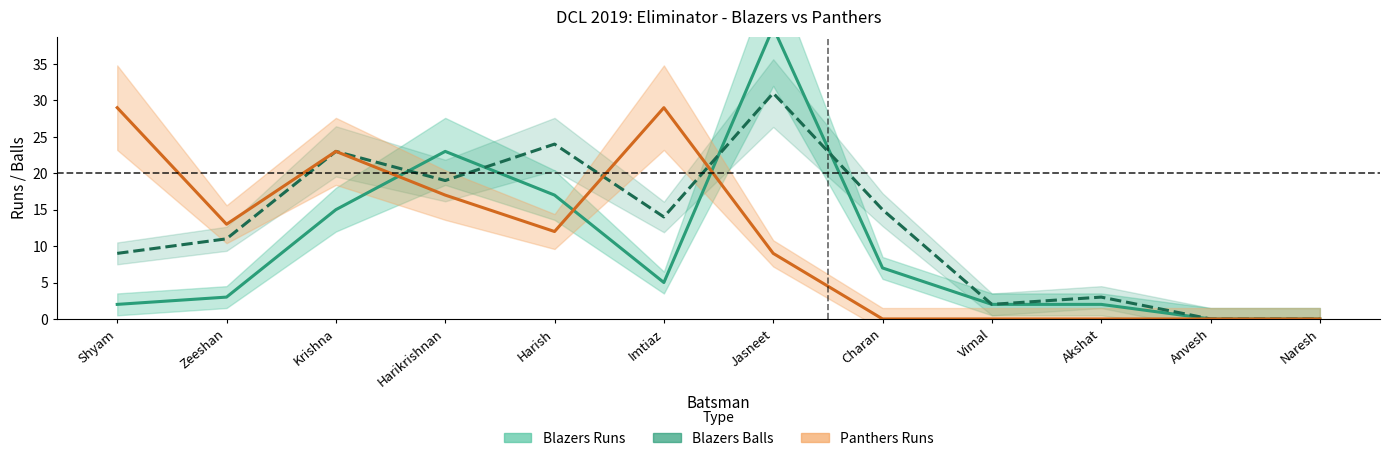

What is the value of the Blazers Balls point at the 8th from the left?

15